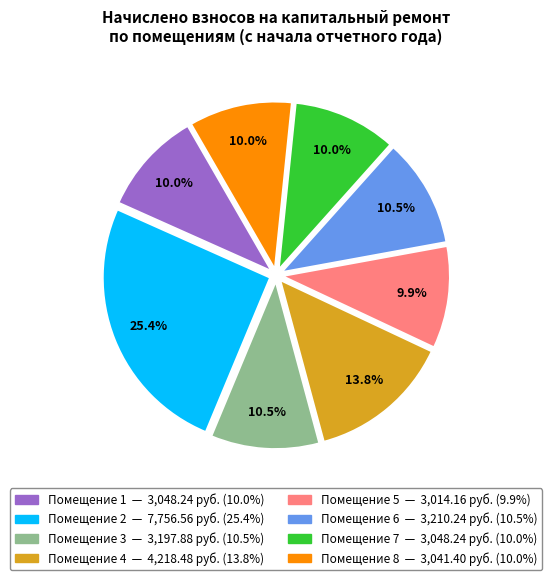

Is there any slice that represents more than half of the pie?

No